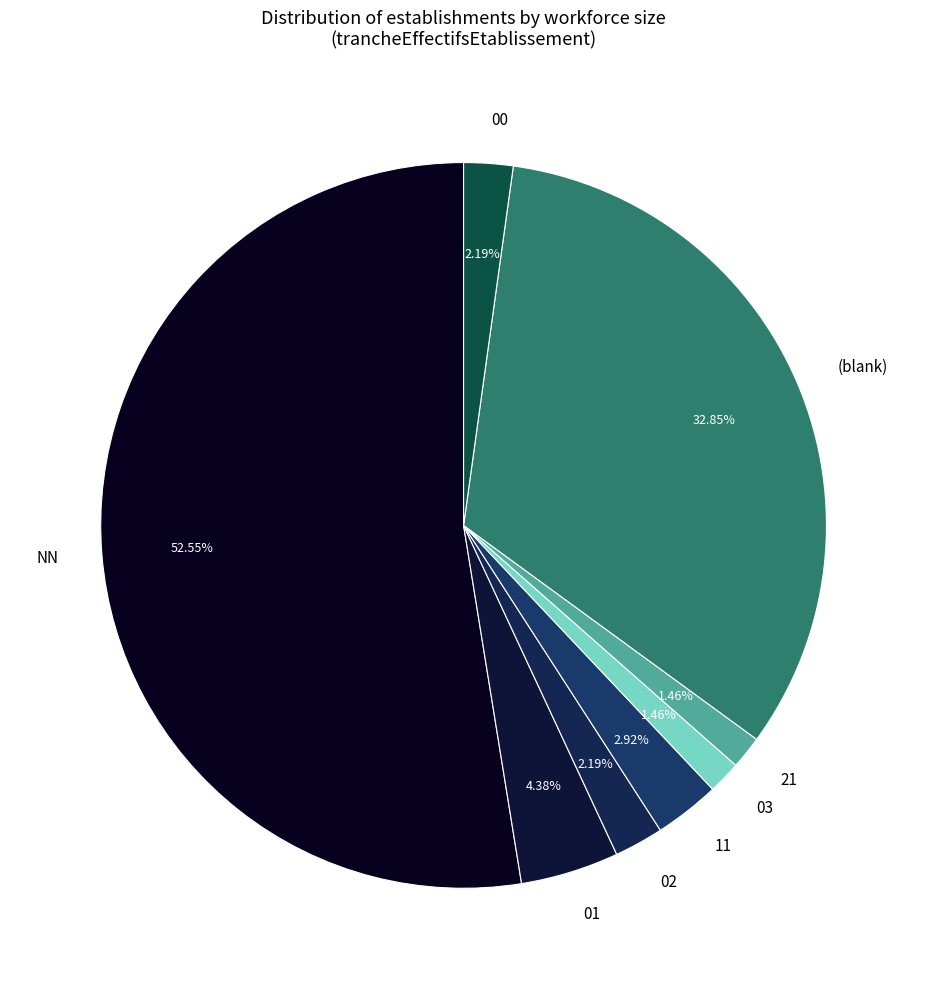

Does 00 represent more than half of the total?

No